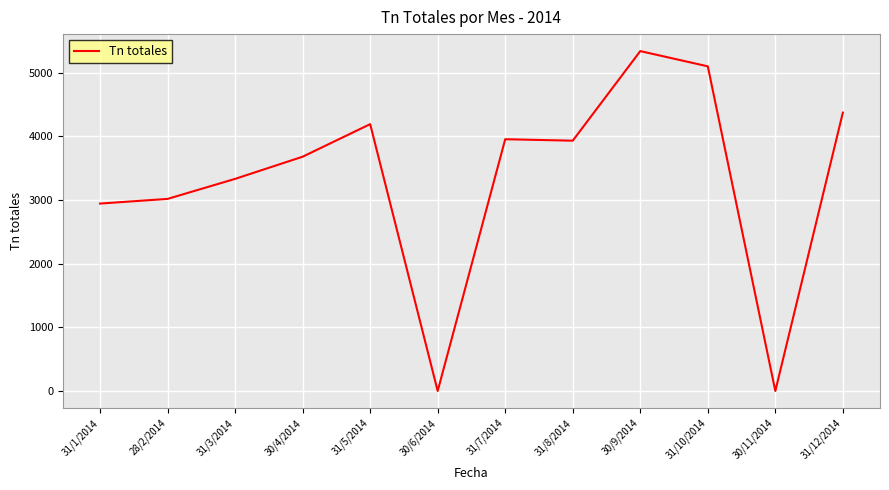

What is the difference between the maximum and minimum values?

5341.5